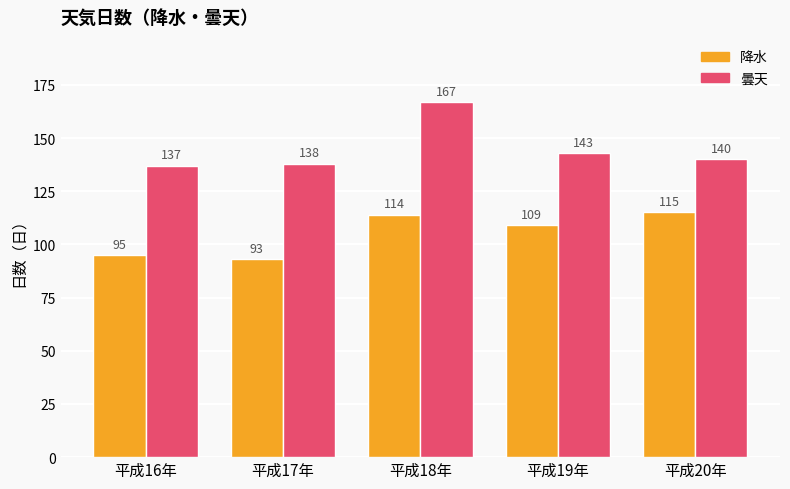

What is the label of the 3rd bar from the right?

平成18年